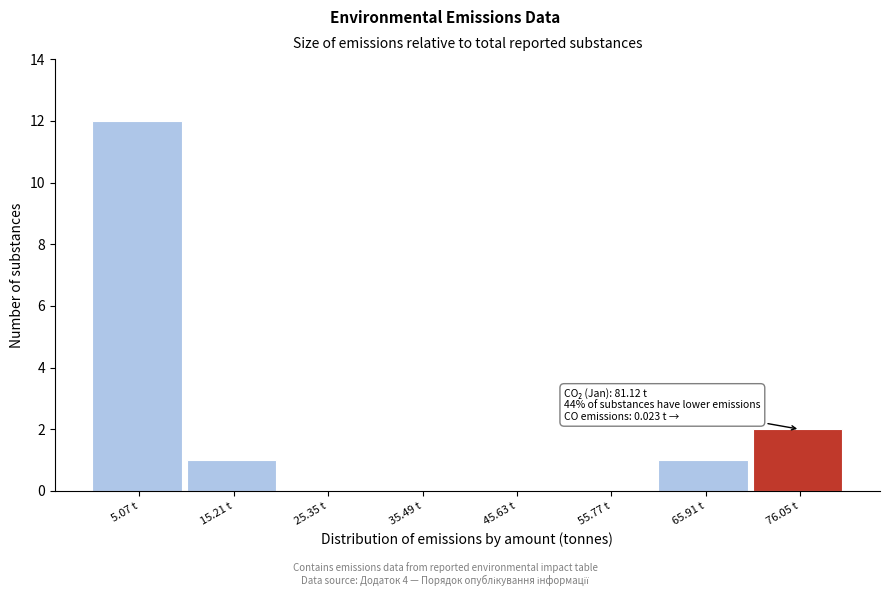

Which range on the x-axis has the tallest bar?

0 to 10